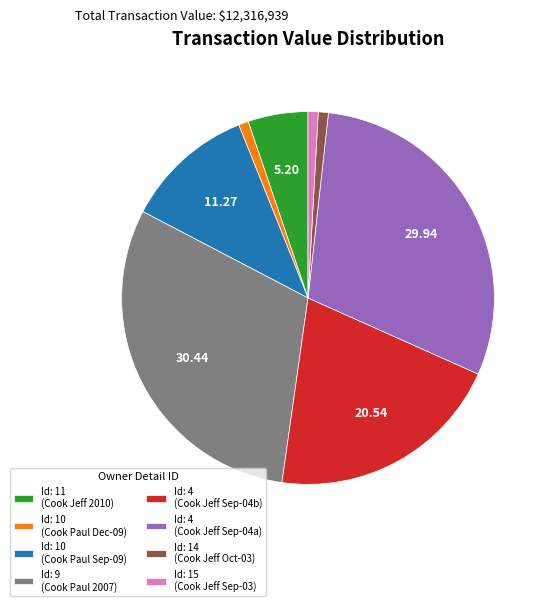

Which has a higher value, Id: 10 (Cook Paul Sep-09) or Id: 10 (Cook Paul Dec-09)?

Id: 10 (Cook Paul Sep-09)